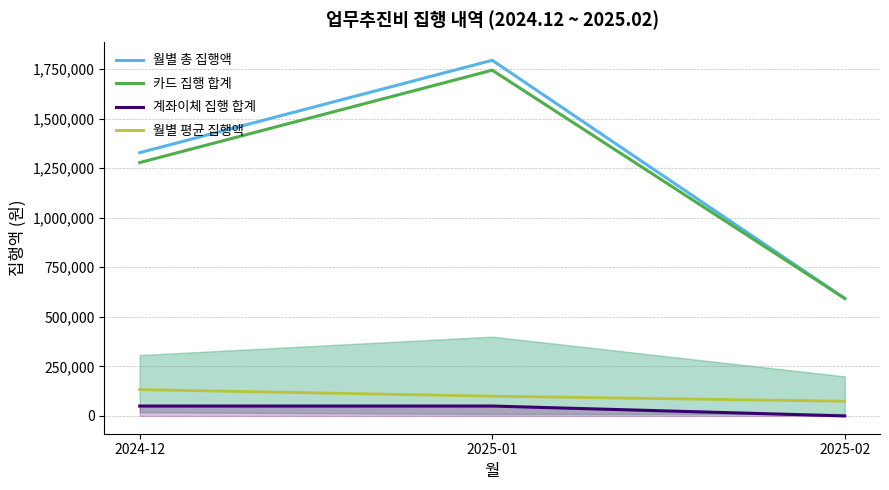

What is the sum of all 계좌이체 집행 합계 values?

100000